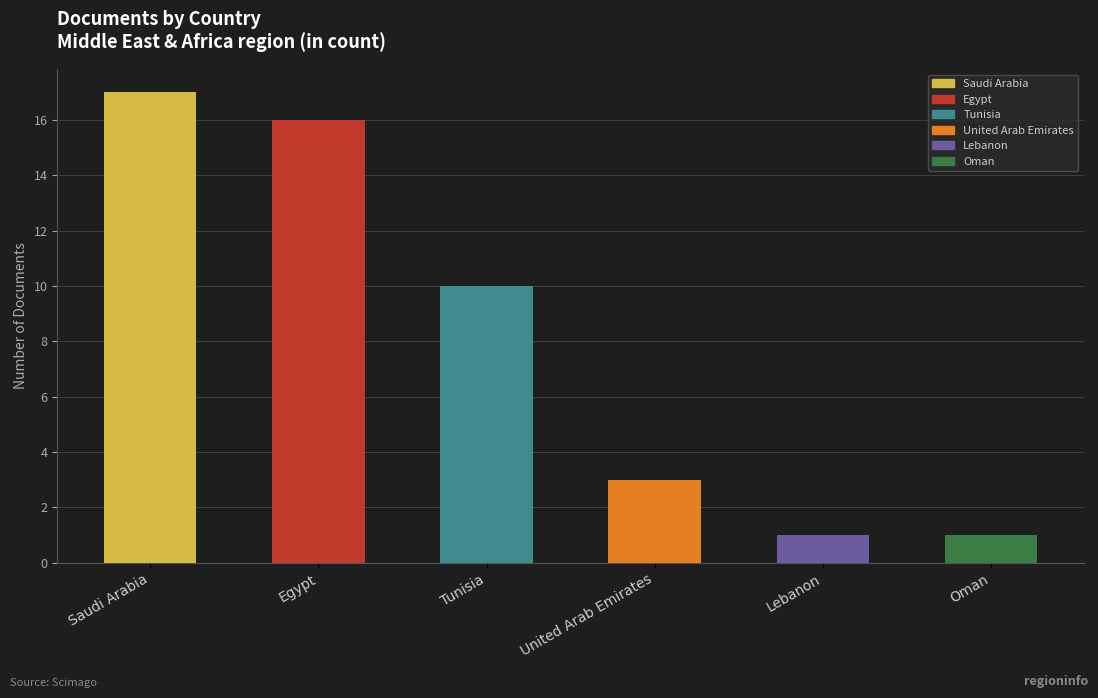

What is the difference between the maximum and minimum values?

16